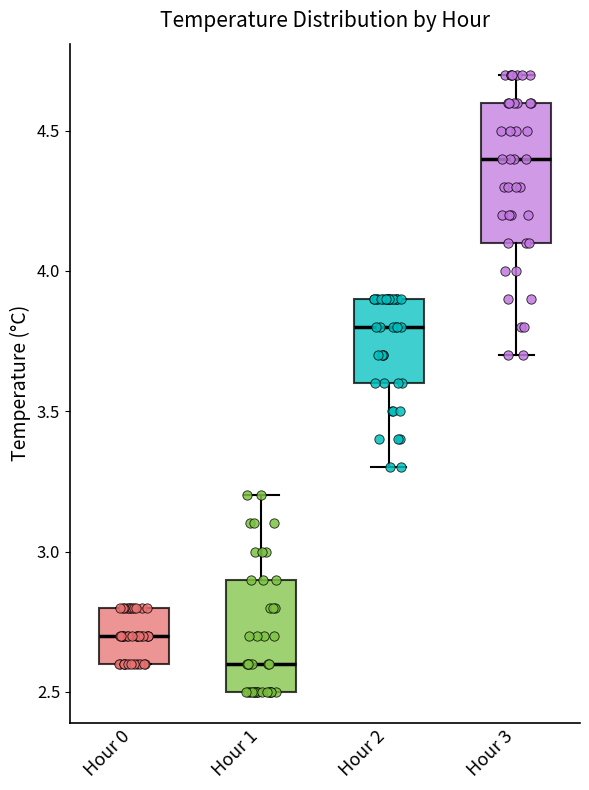

Comparing the boxes themselves (not the whiskers), which one is the tallest?

Hour 3